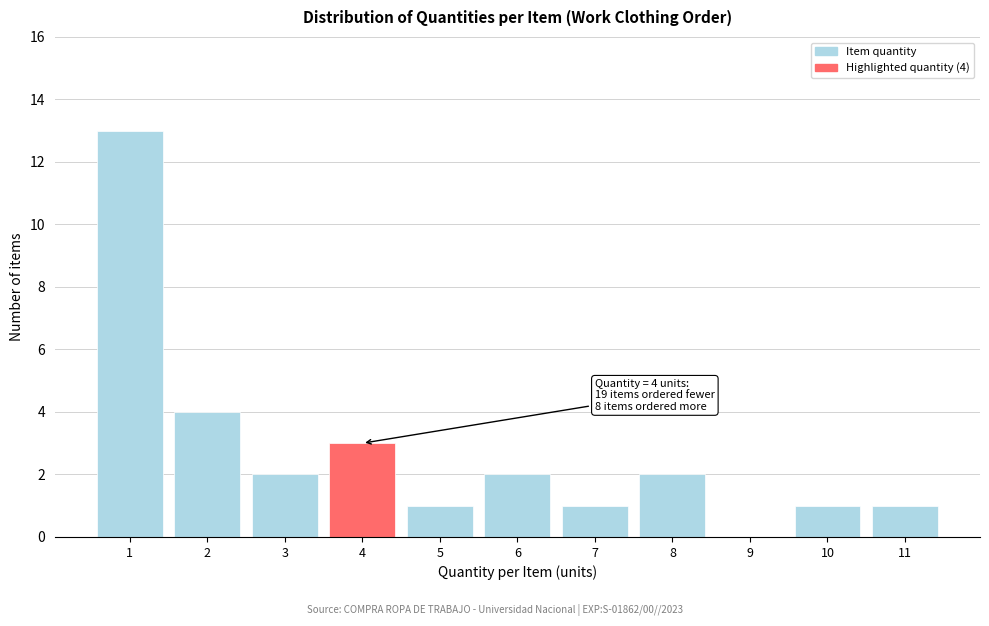

Reading right to left, list all the values displayed in this chart.

11=1	10=1	9=0	8=2	7=1	6=2	5=1	4=3	3=2	2=4	1=13